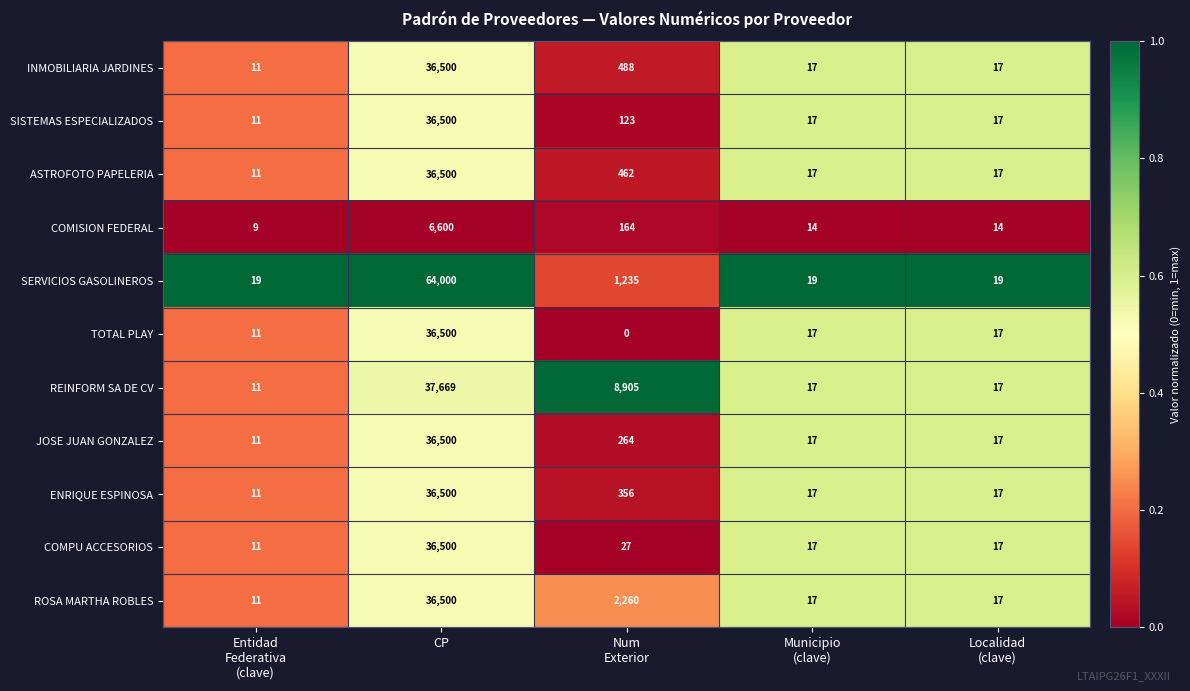

Count the number of data series in this chart.

11